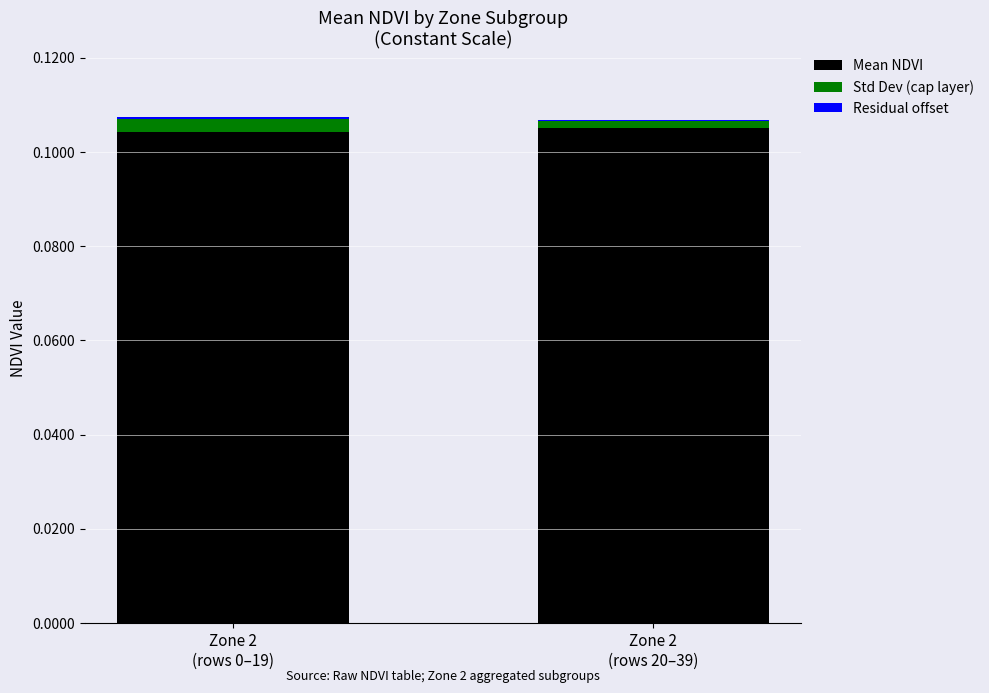

Count the number of categories in the chart.

2